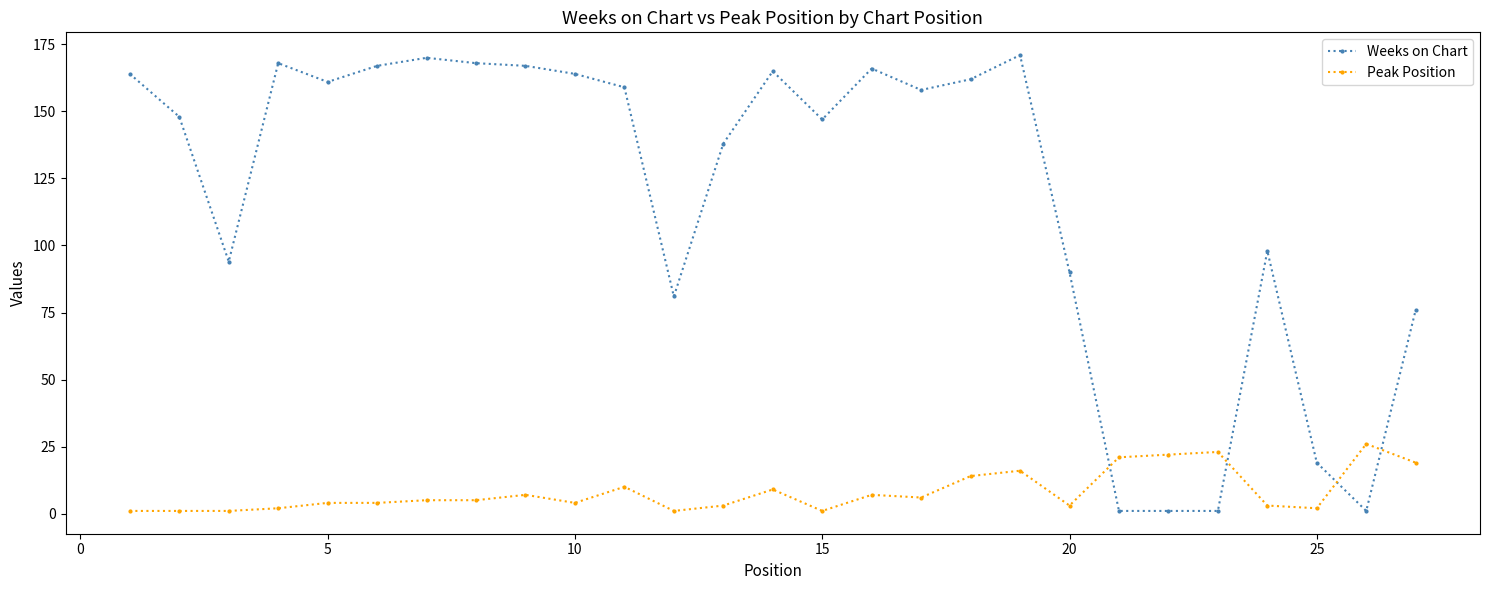

List the series in order of their peak value, lowest first.

Peak Position, Weeks on Chart